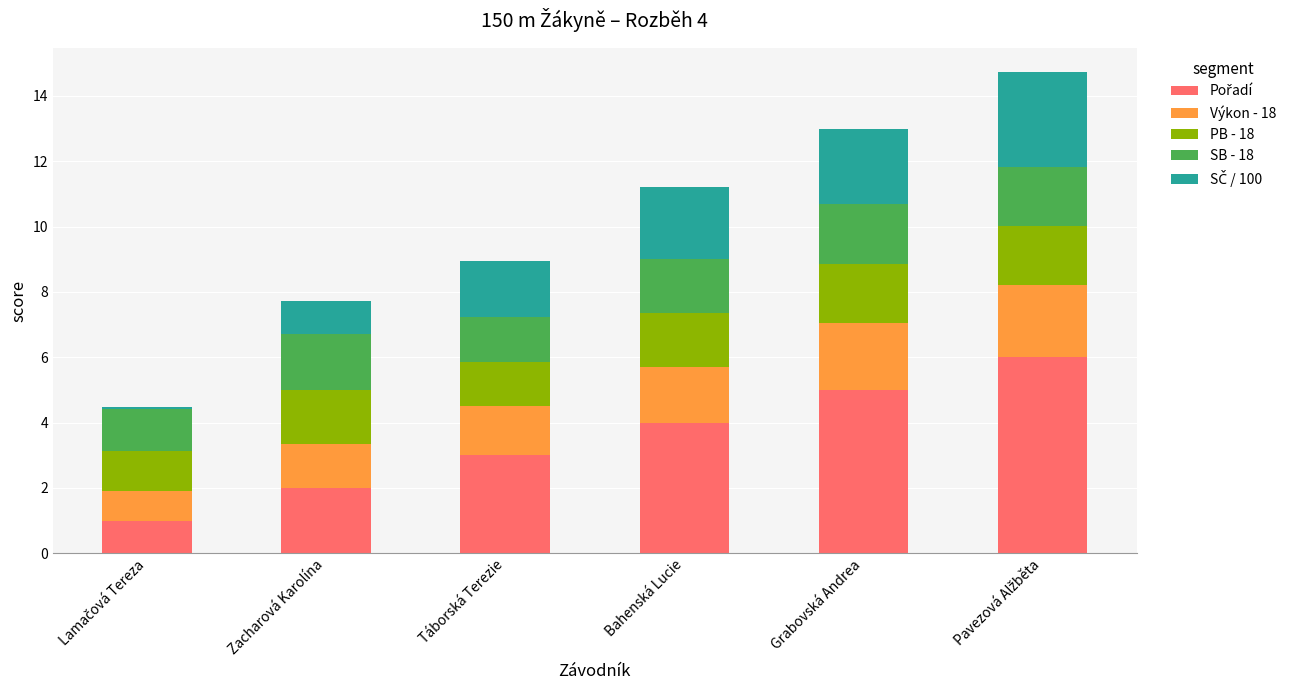

What is the total value across all series at Táborská Terezie?

9.0